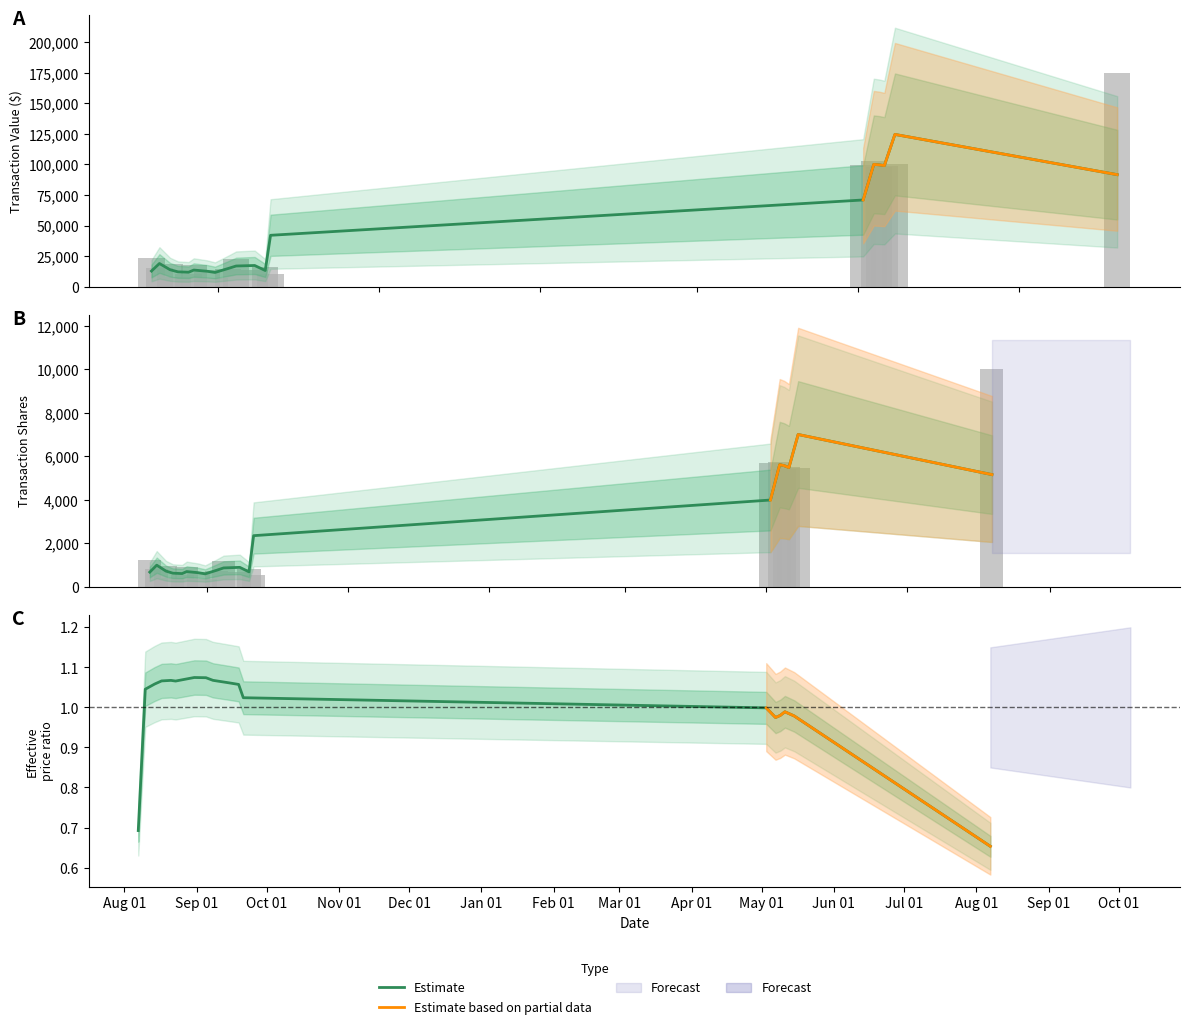

Rank the series by their maximum value, from lowest to highest.

transactionShares, transactionValue